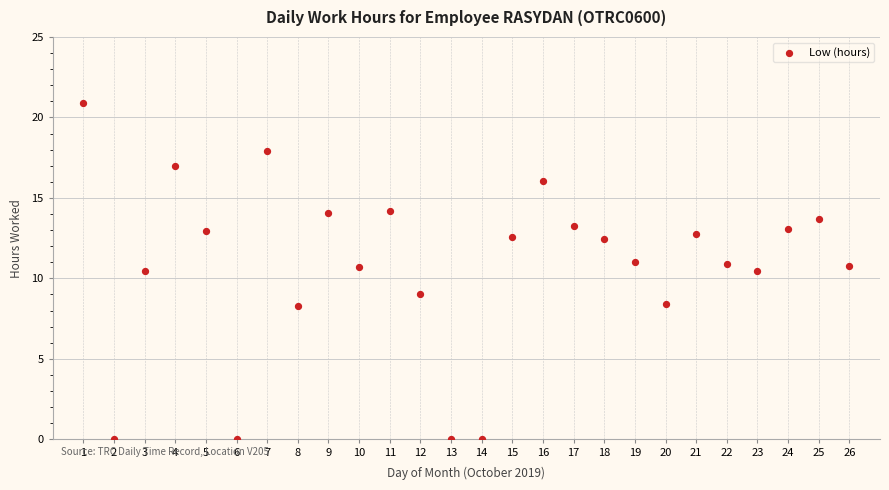

What is the range of Y values (max minus min)?

20.9